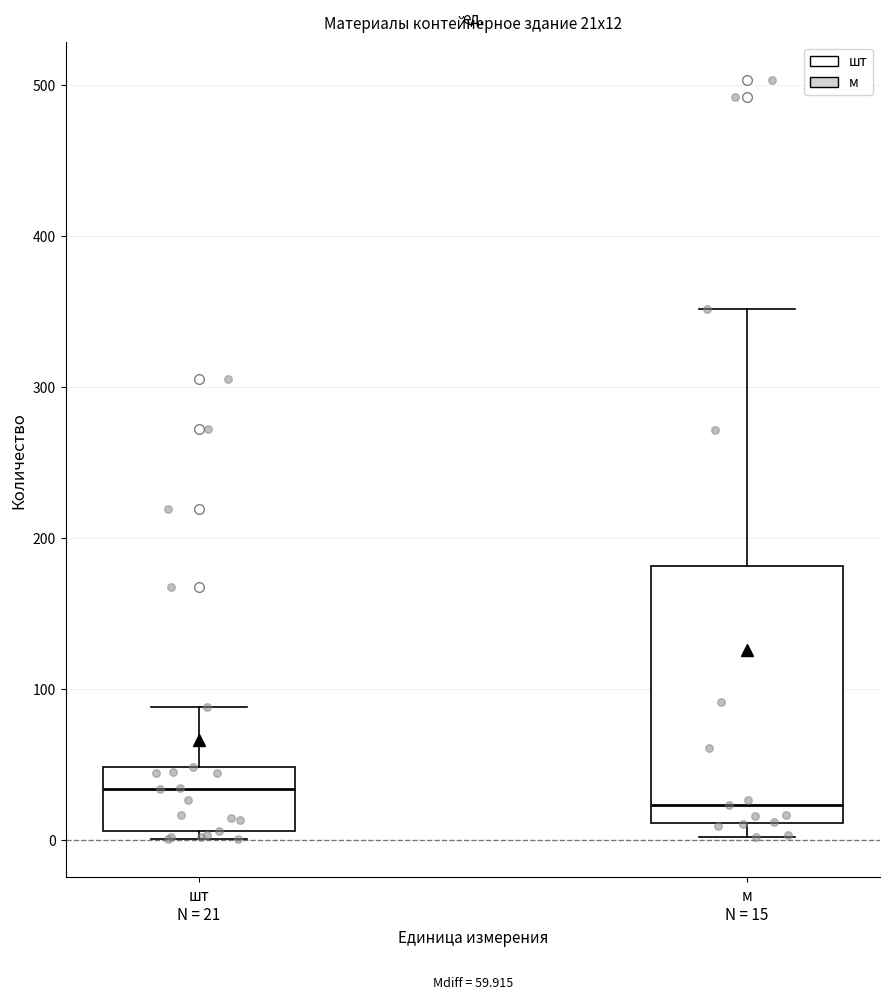

Which box's median line is the highest?

шт N = 21